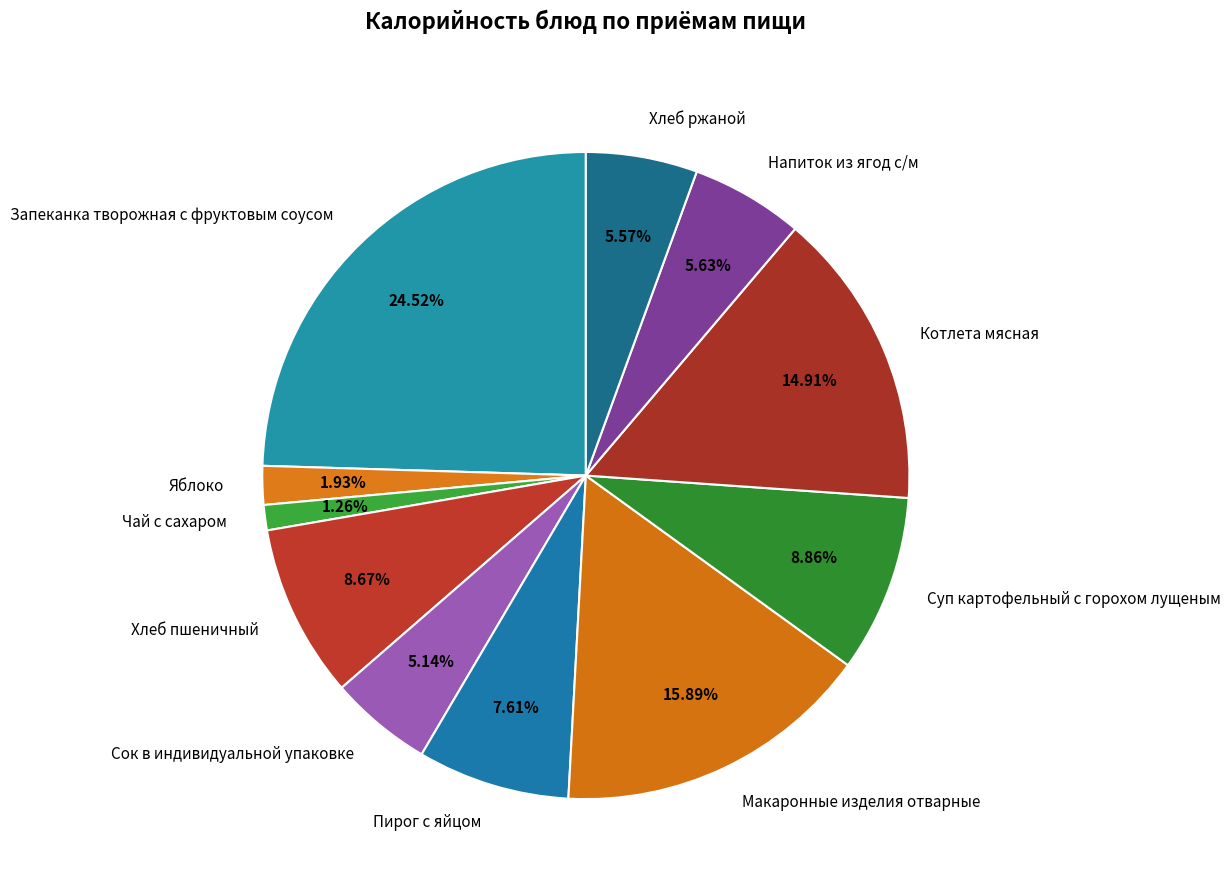

To the nearest percent, what is the combined percentage of Яблоко and Хлеб ржаной?

8%